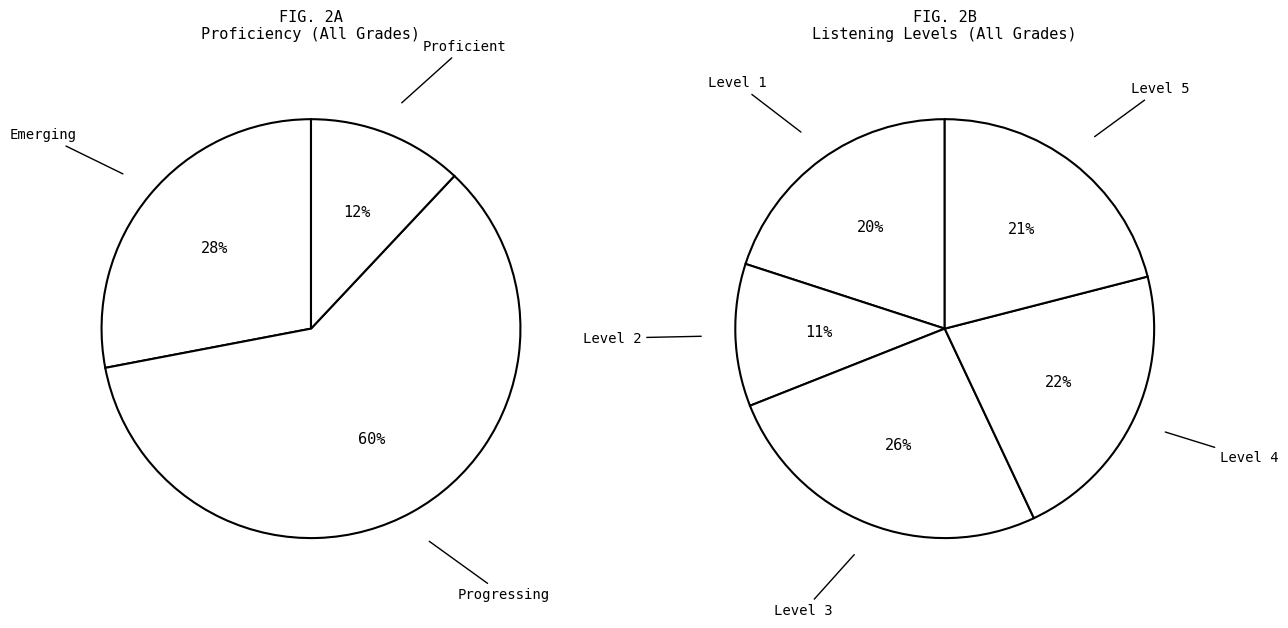

Between Progressing and Level 5, which is larger?

Progressing